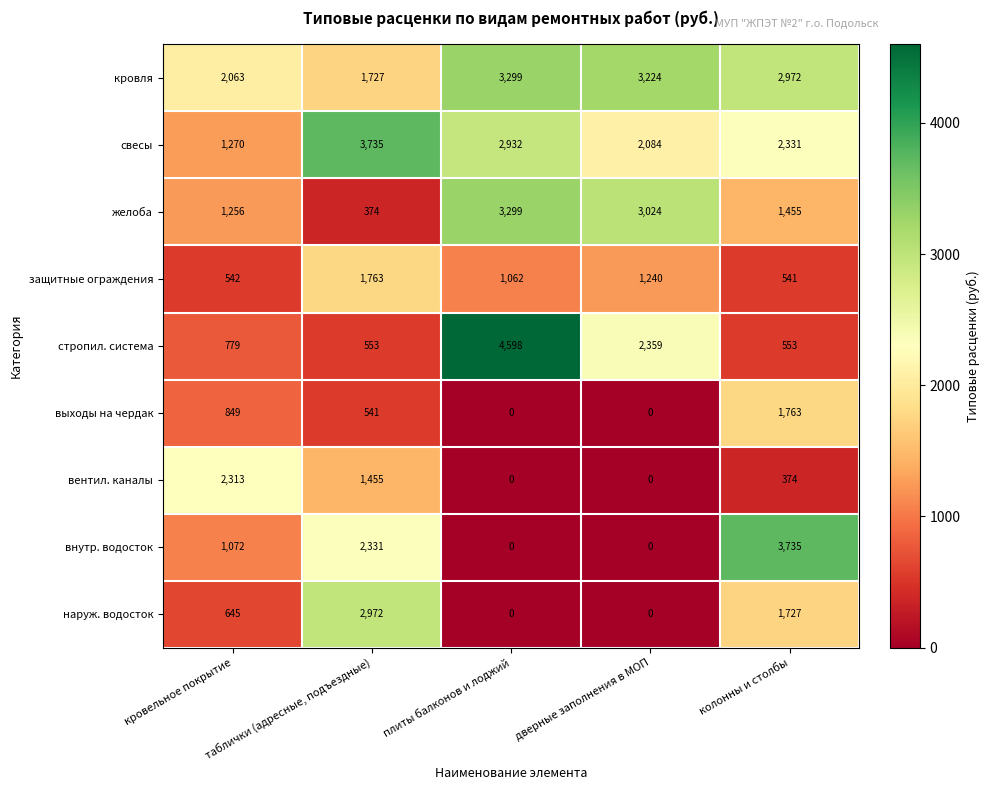

What is the spread (max minus min) of values at плиты балконов и лоджий?

4598